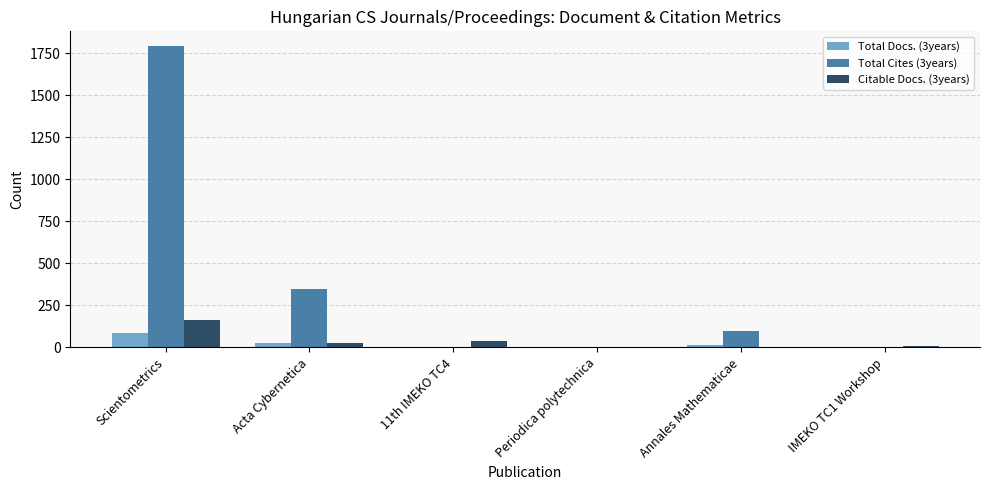

Does the chart contain stacked bars?

No